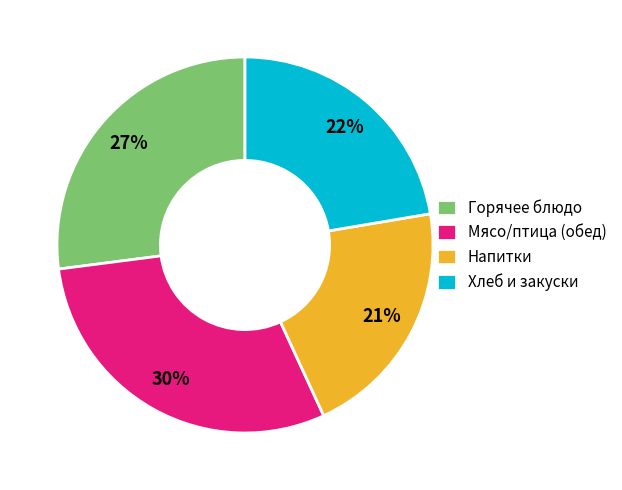

How many slices are in this pie chart?

4